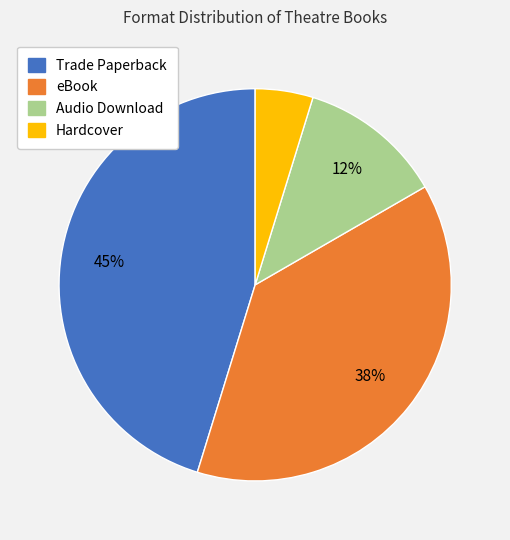

The eBook slice represents 38% of the pie. True or false?

True